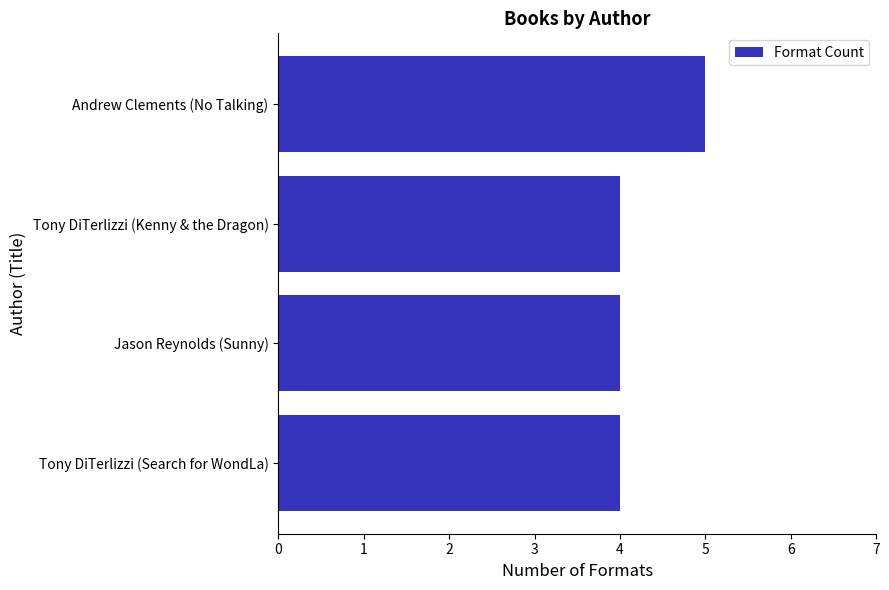

What is the average value?

4